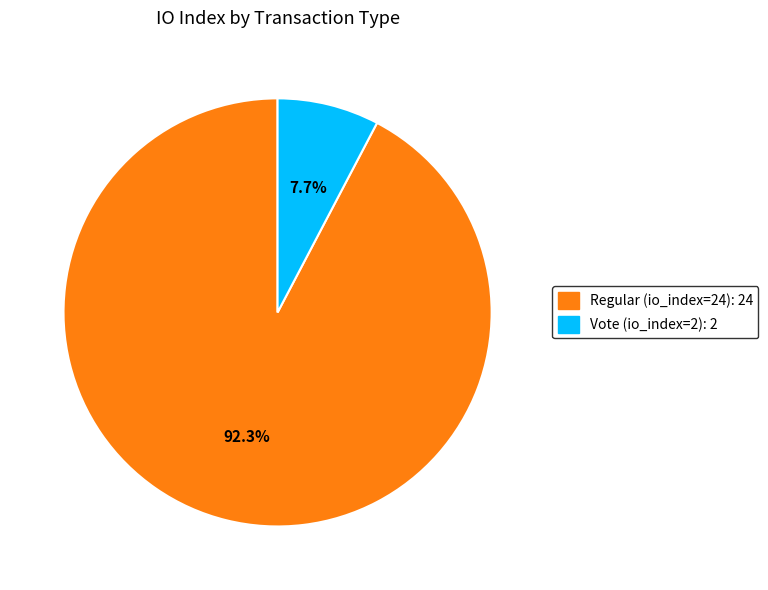

What is the ratio of the value at Vote (io_index=2) to the value at Regular (io_index=24)?

0.1